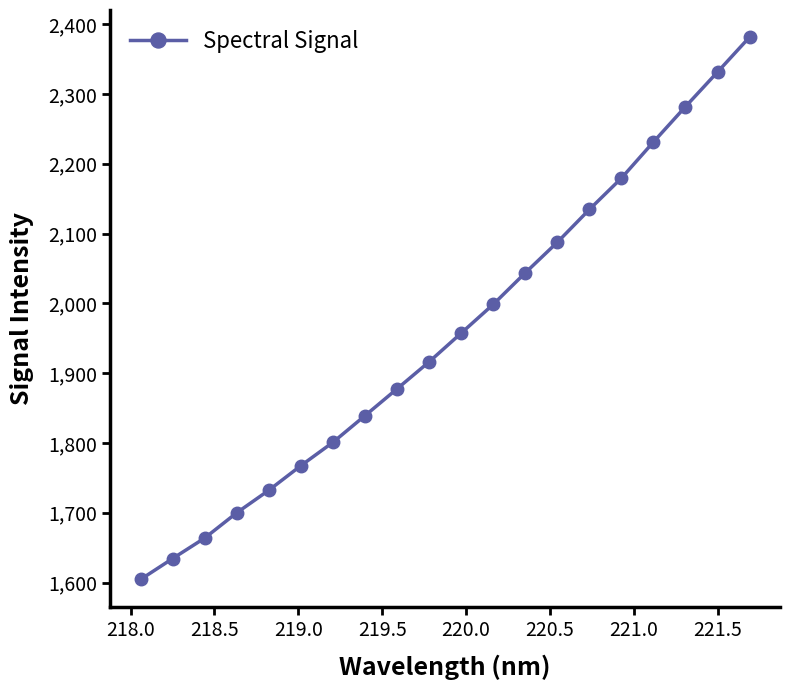

What is the value of the 10th point from the left?

1916.2